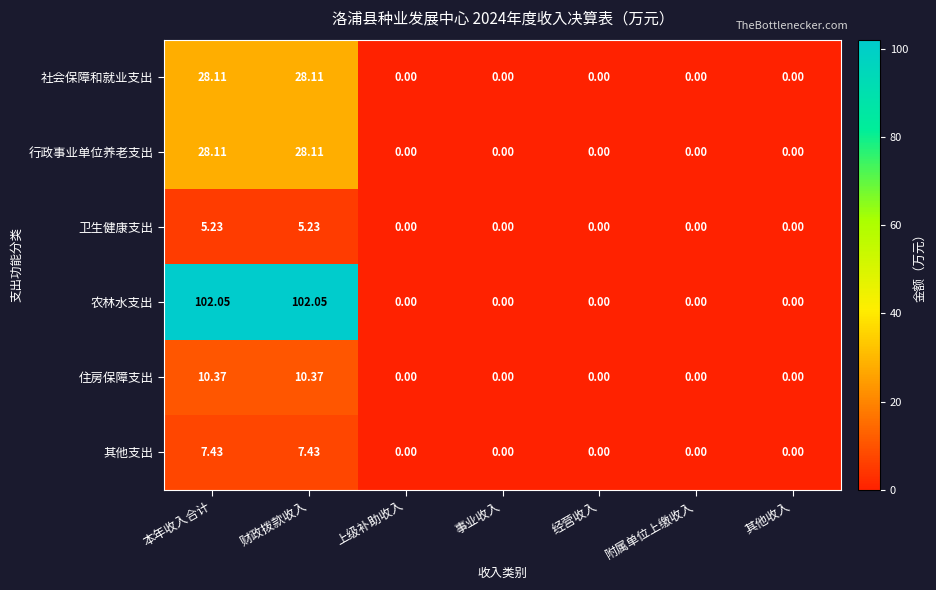

Which series has the largest total across all categories?

农林水支出